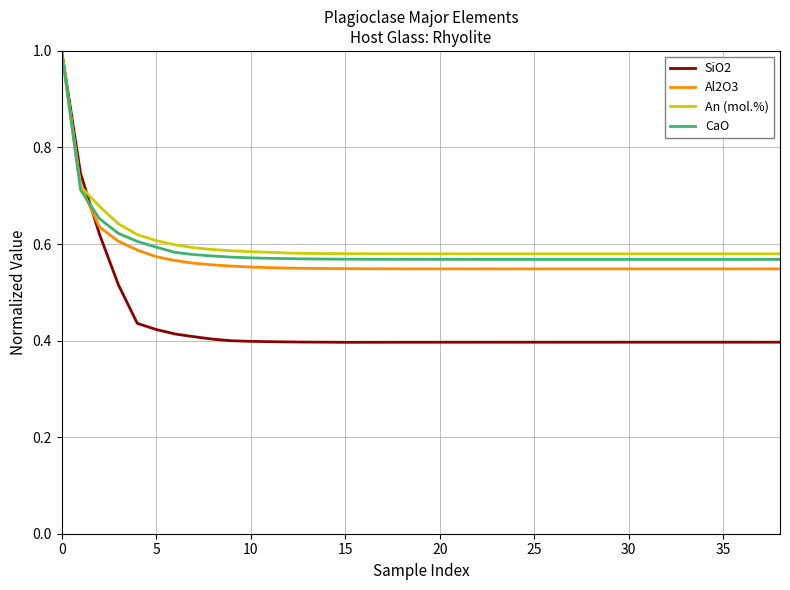

How many lines are shown in the chart?

4